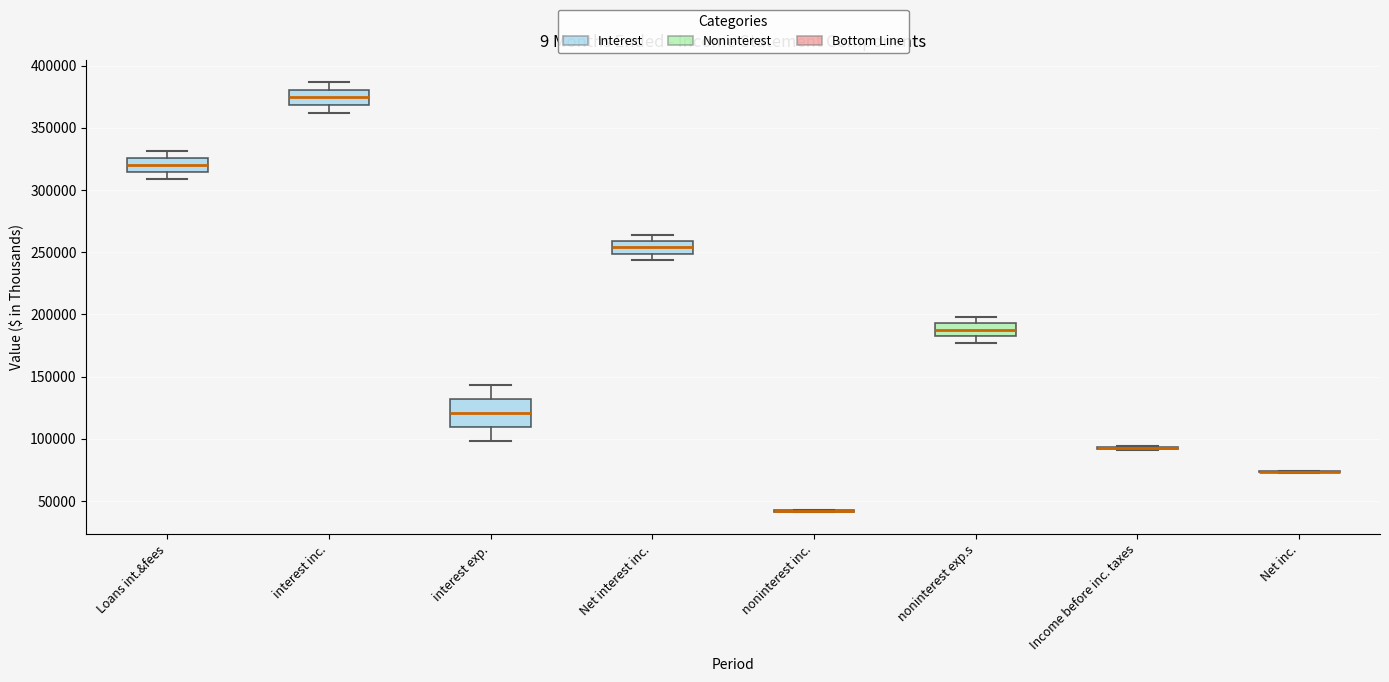

Where is the lower edge of the box for interest exp. on the y-axis? The values are not printed on the chart, so give them approximately, as read against the axis.

110000